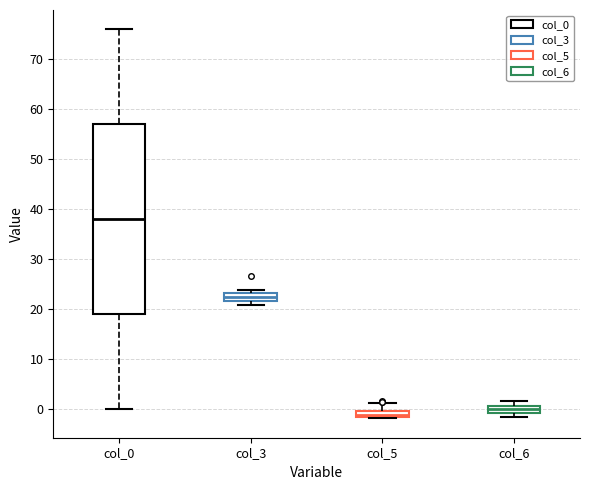

Which box's median line is the lowest?

col_5